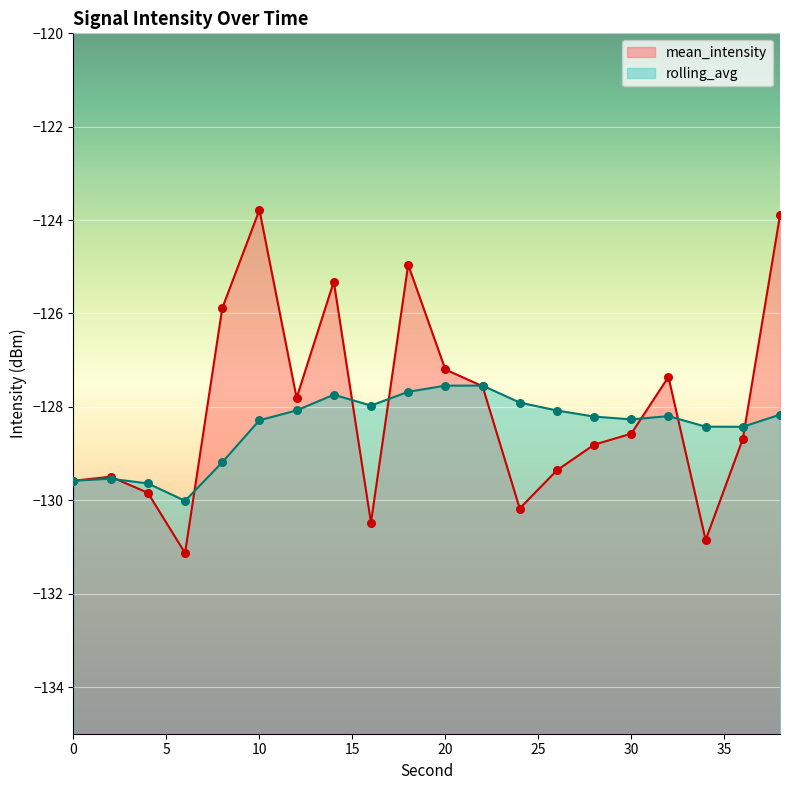

Which series has the largest Y range (max minus min)?

mean_intensity